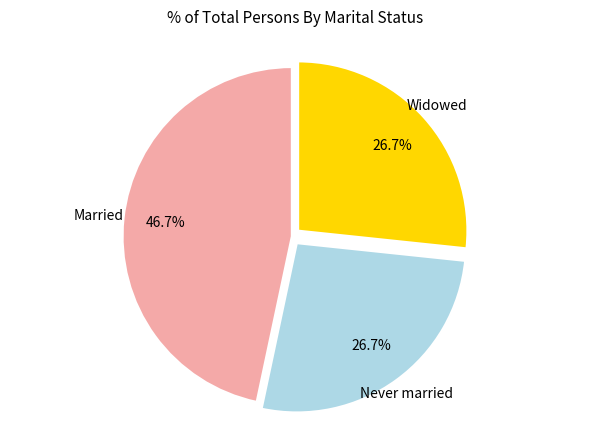

Does any single category account for the majority?

No